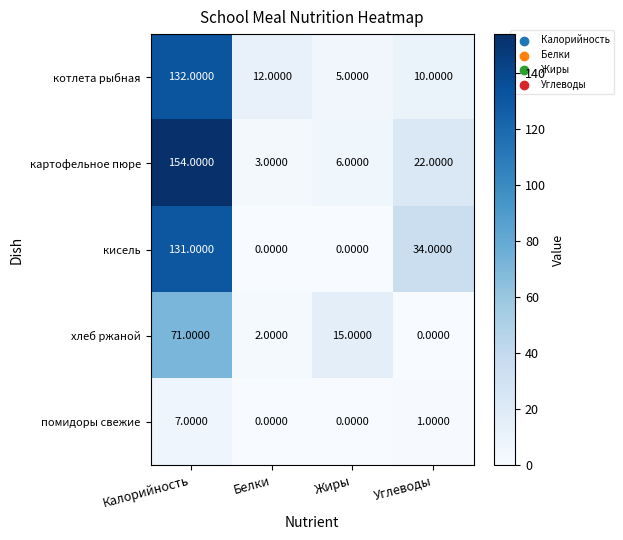

Which series has the largest total across all categories?

картофельное пюре